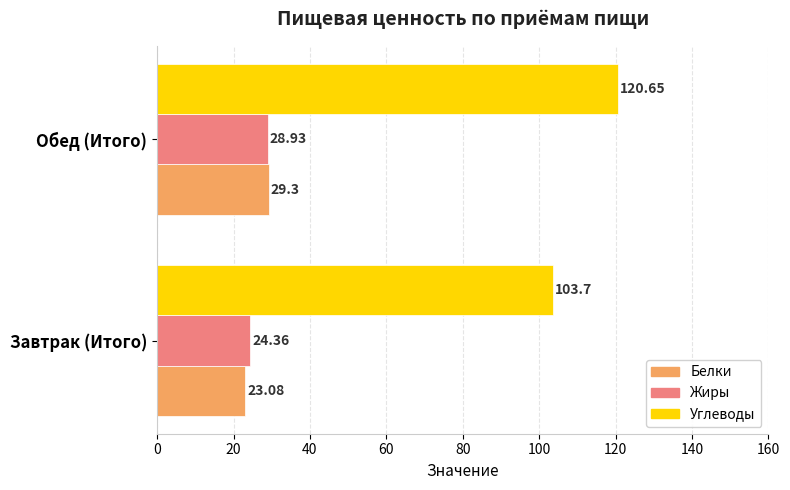

Which category has the lowest value across all series?

Завтрак (Итого)